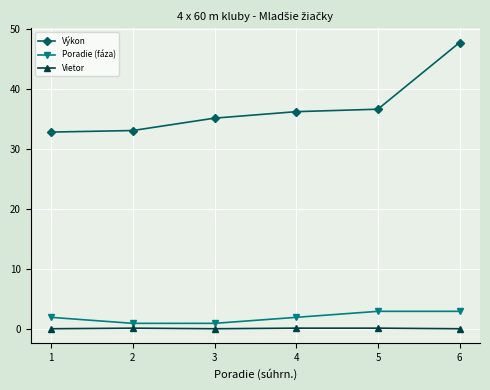

At 5, list the series in order from smallest to largest.

Vietor, Poradie (fáza), Výkon